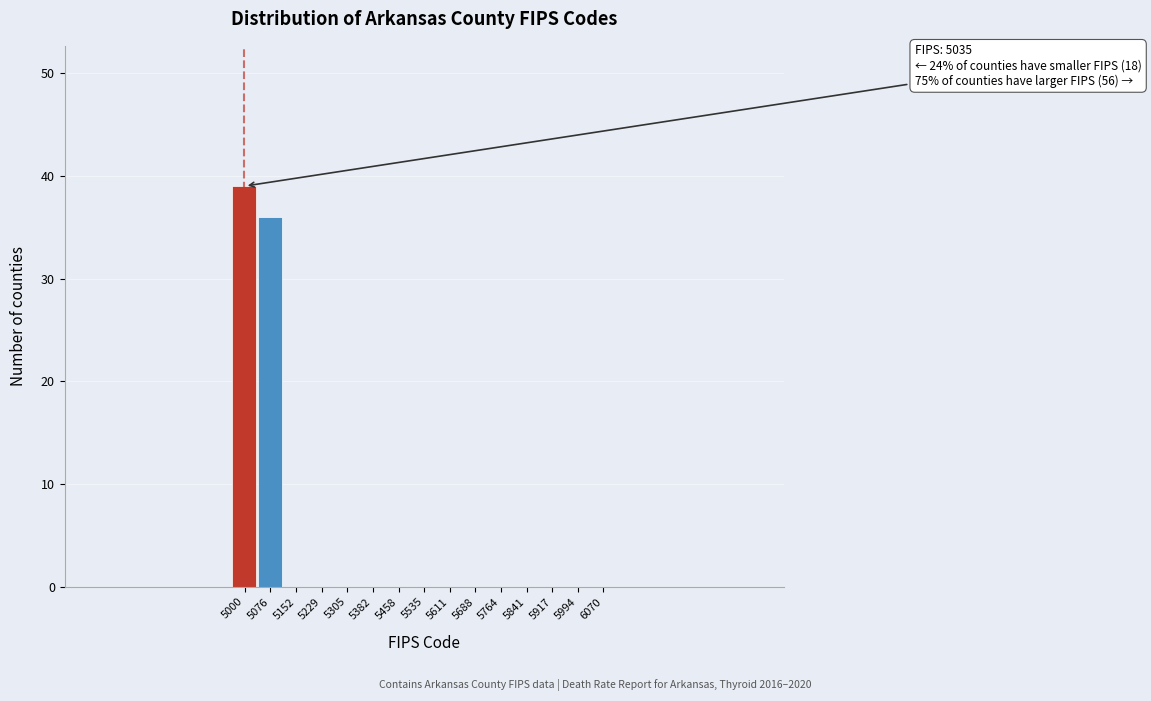

Reading right to left, what are all the values shown in this chart?

6070=0	5994=0	5917=0	5841=0	5764=0	5688=0	5611=0	5535=0	5458=0	5382=0	5305=0	5229=0	5152=0	5076=36	5000=39